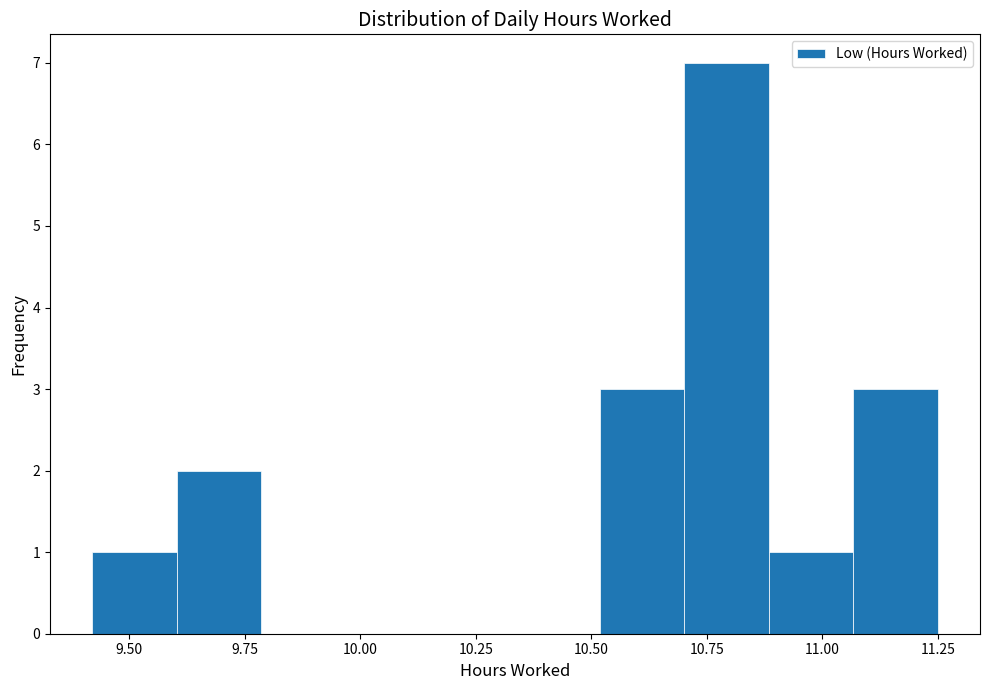

Read against the x-axis, roughly where is the centre of the tallest bar?

10.80